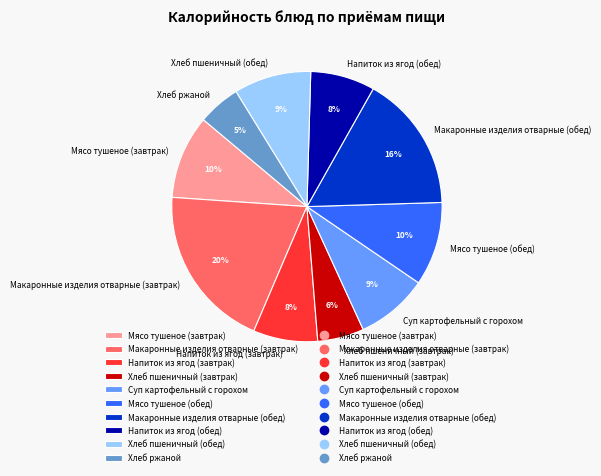

To the nearest percent, what is the average slice percentage?

10%